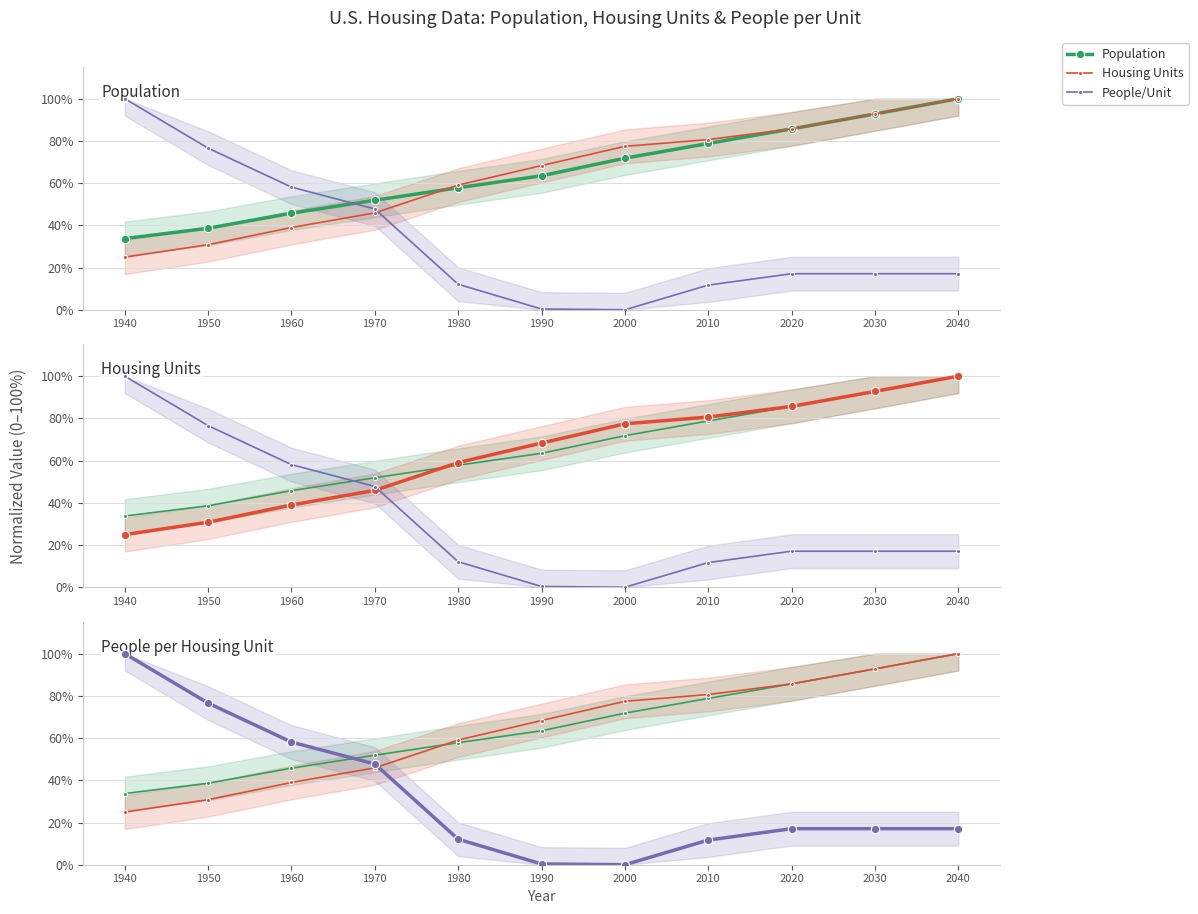

Between 2020 and 2030, which series saw the biggest shift?

Population